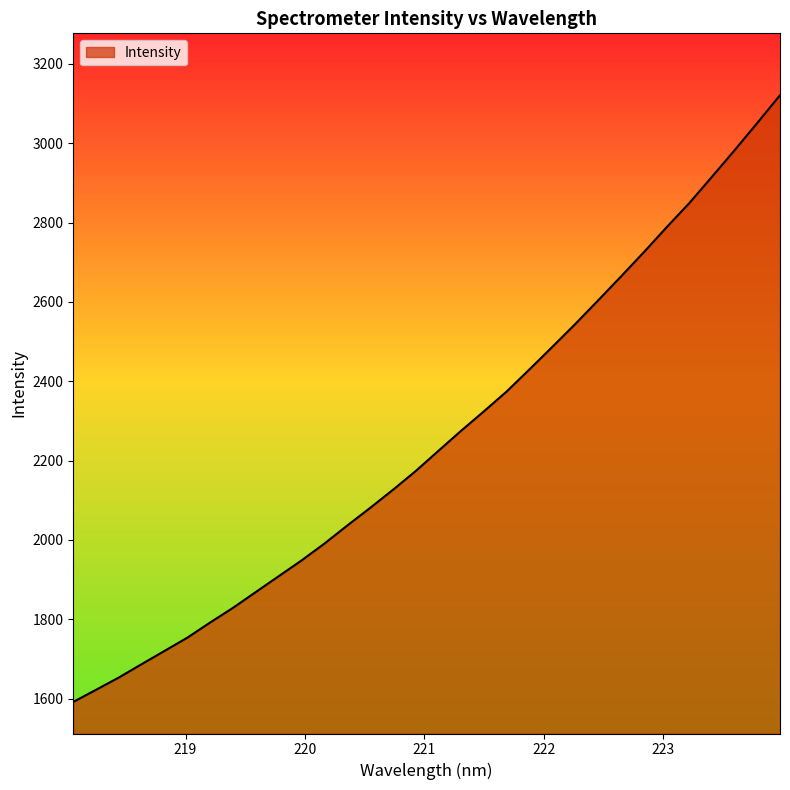

What is the difference between the maximum and minimum values?

1529.3